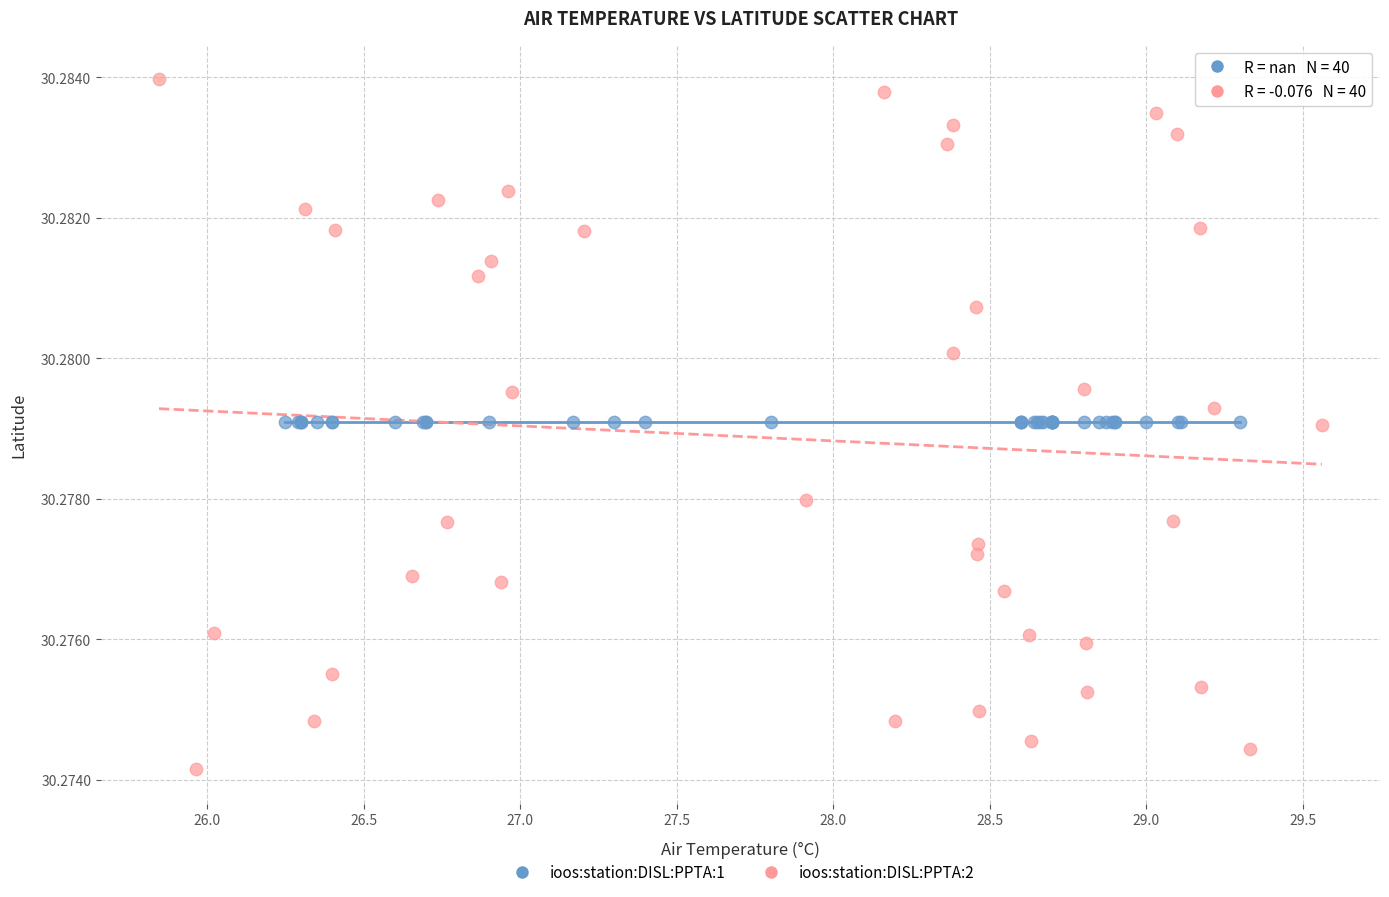

Which series contains the lowest Y value?

ioos:station:DISL:PPTA:2